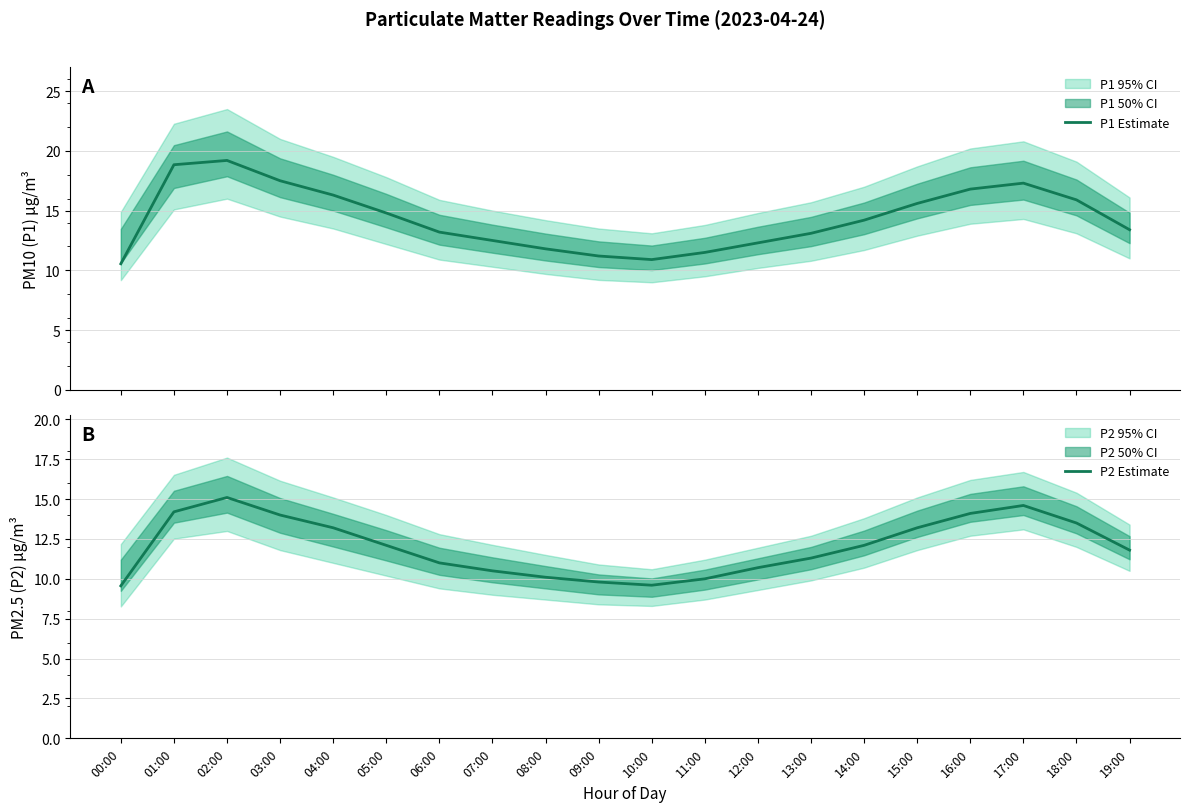

At which label is P1 Estimate closest to 14?

14:00